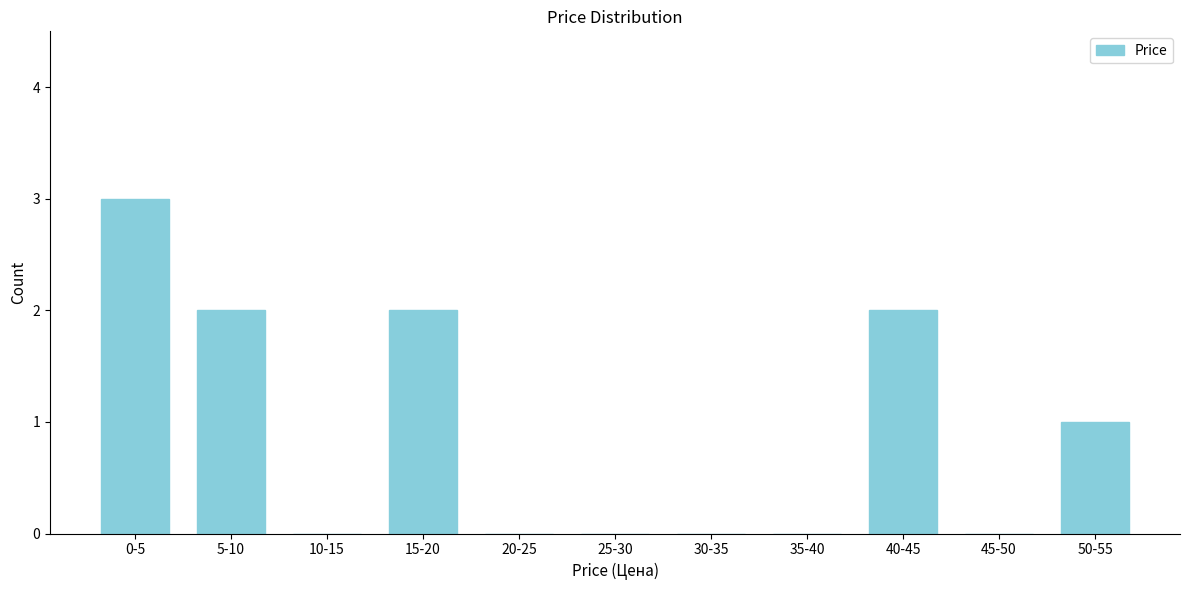

Reading left to right, extract all data points from this chart.

0-5=3	5-10=2	10-15=0	15-20=2	20-25=0	25-30=0	30-35=0	35-40=0	40-45=2	45-50=0	50-55=1